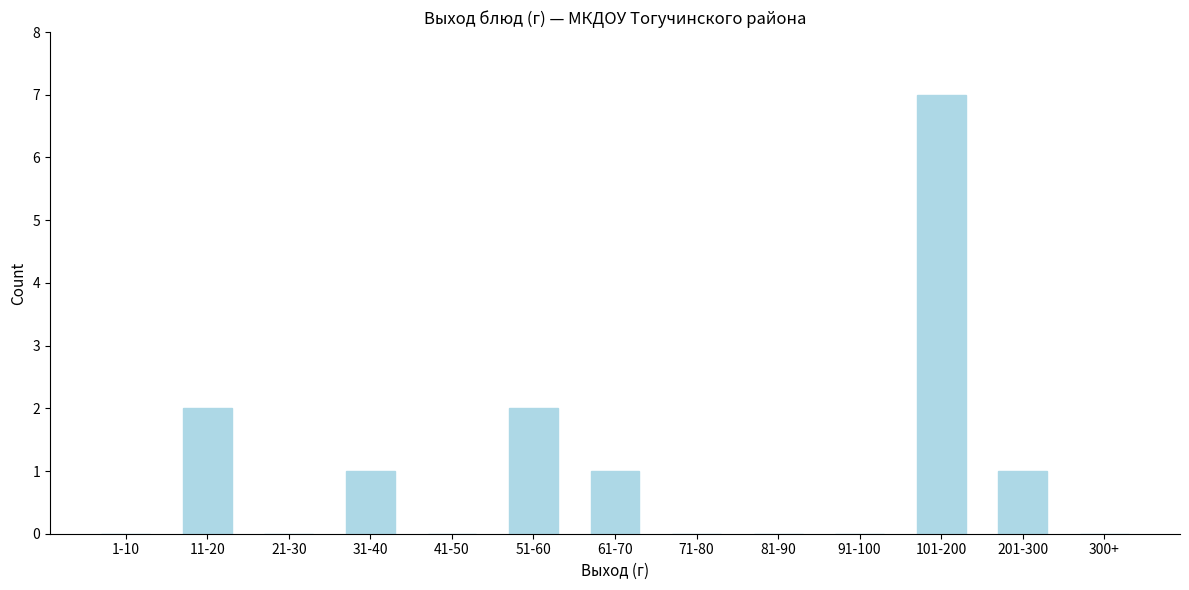

Reading left to right, extract all data points from this chart.

1-10=0	11-20=2	21-30=0	31-40=1	41-50=0	51-60=2	61-70=1	71-80=0	81-90=0	91-100=0	101-200=7	201-300=1	300+=0